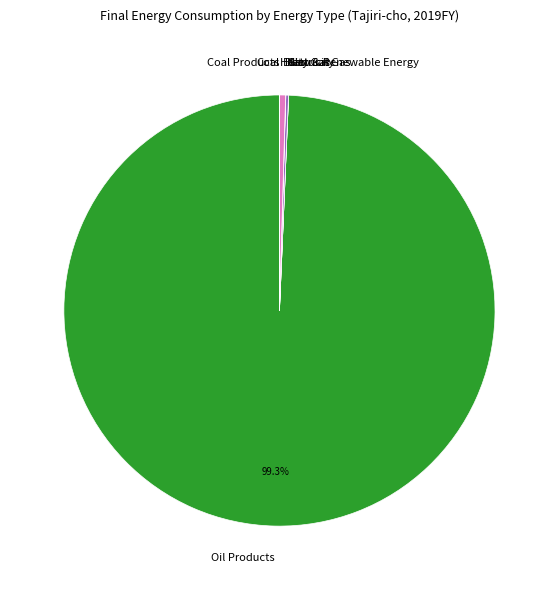

The Electricity slice represents 13% of the pie. True or false?

False